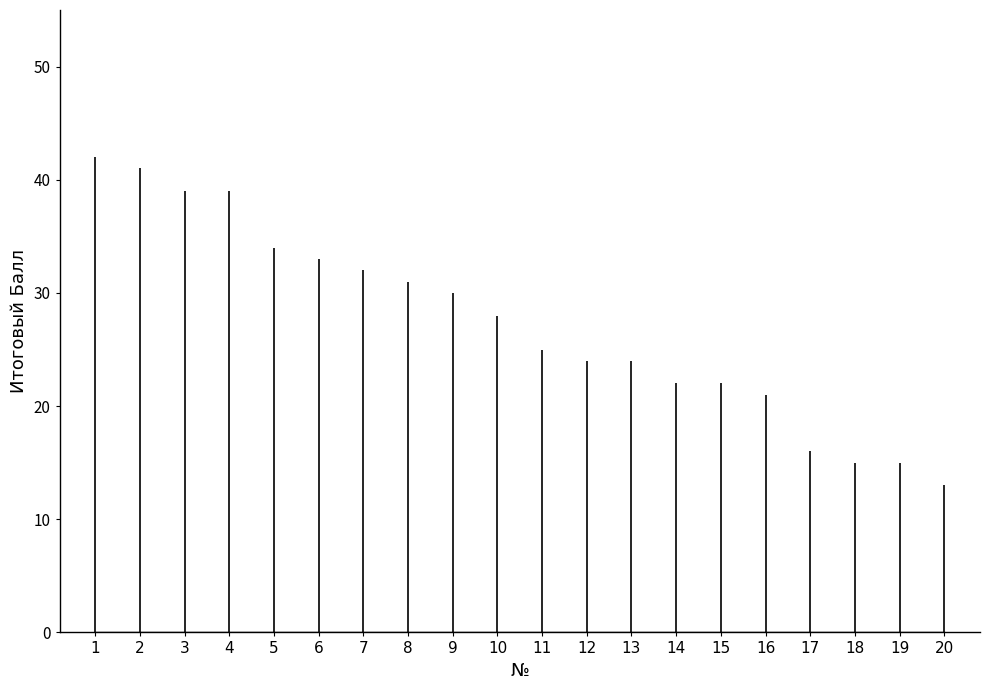

Which has a higher value, 15 or 2?

2